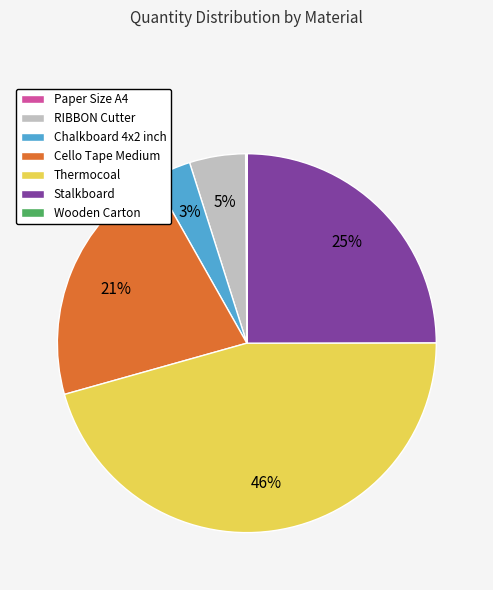

Is Cello Tape Medium the majority of the pie?

No